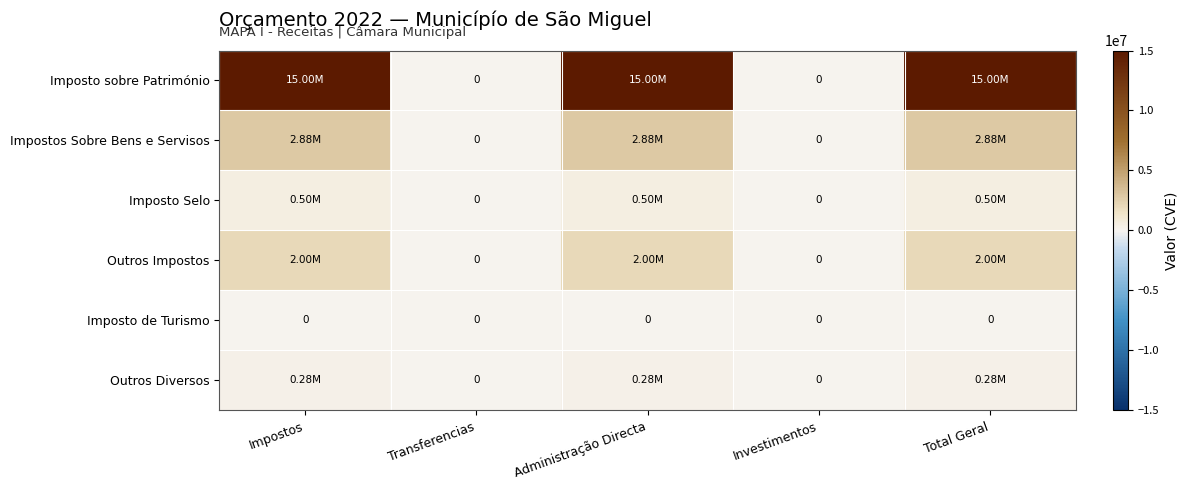

What is the sum of all Imposto Selo values?

1500000